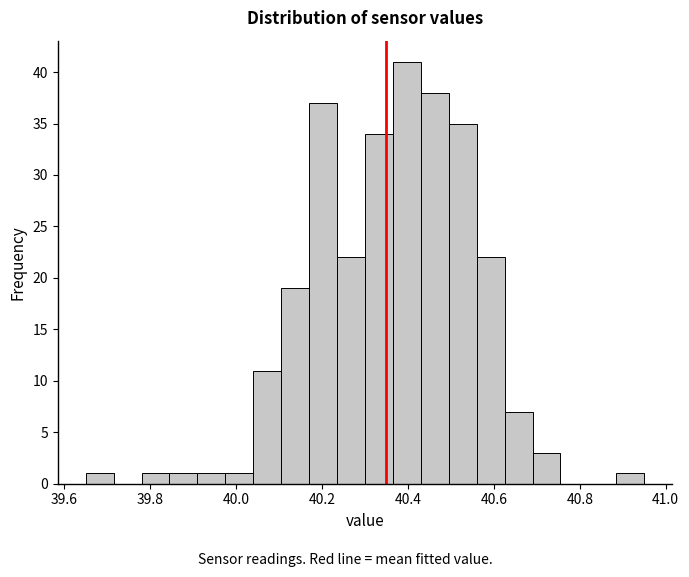

Read against the x-axis, roughly where is the centre of the tallest bar?

40.40